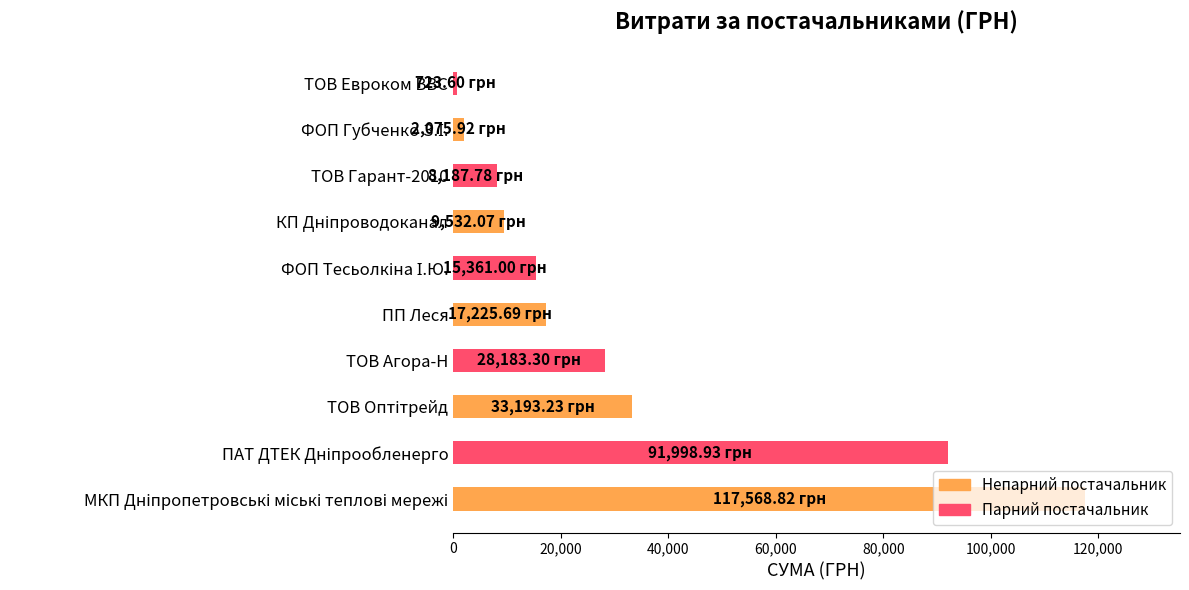

What is the difference between the second highest and second lowest values?

89923.0